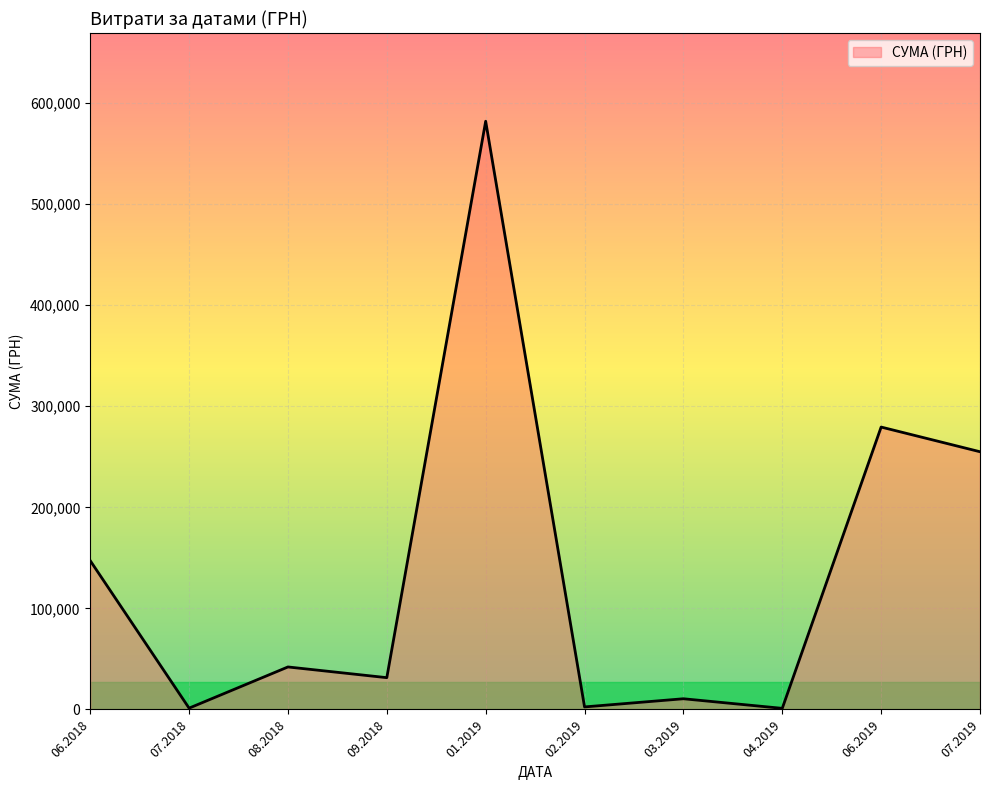

How many interior local peaks (higher than both neighbors) does the data have?

4